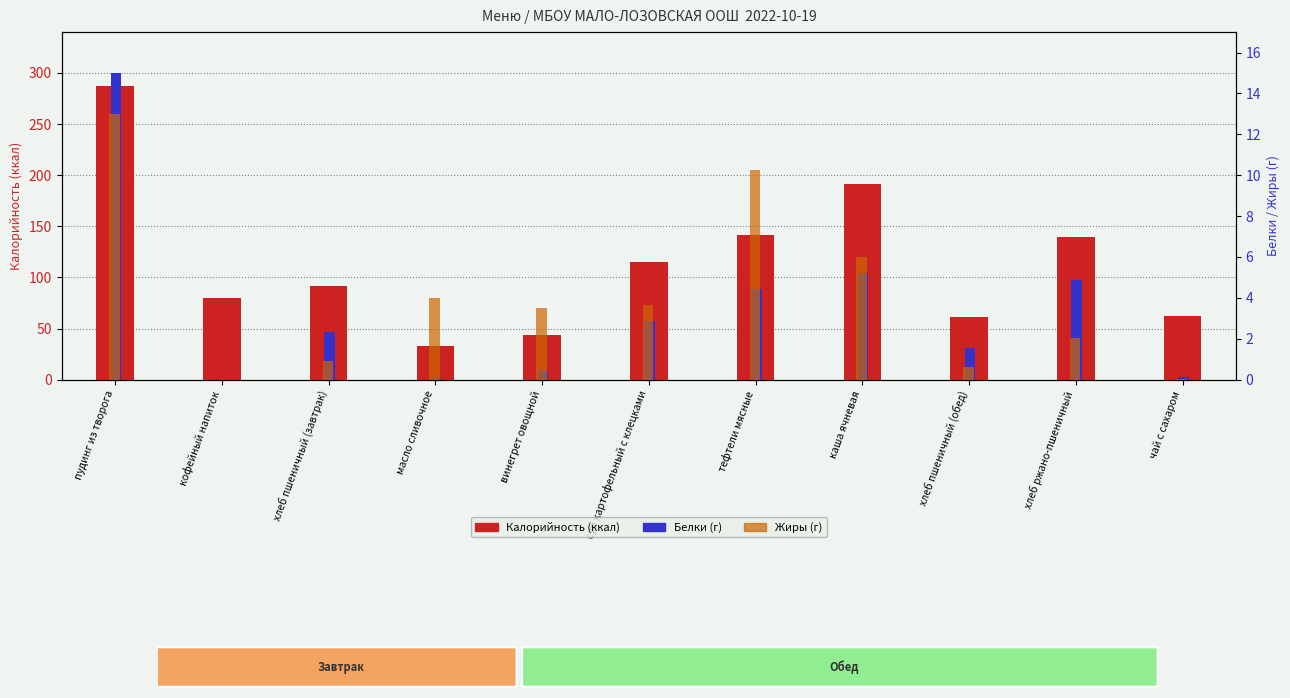

What is the difference between the maximum and minimum values in the Жиры series?

13.0